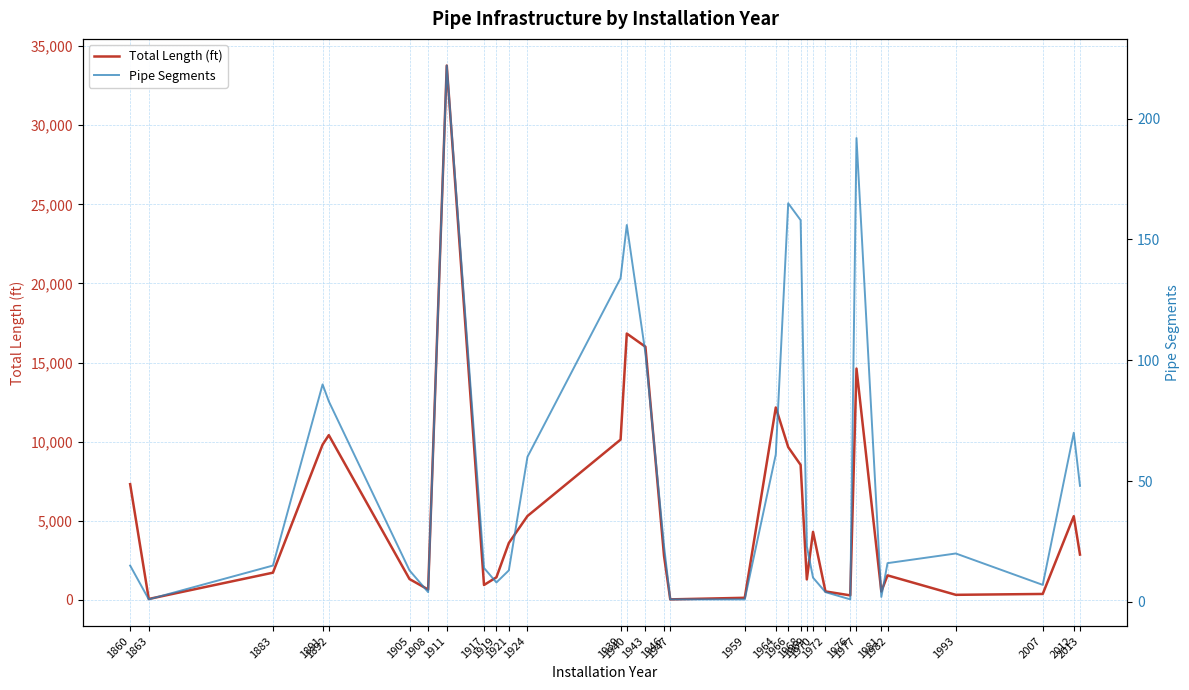

How many values in the Pipe Segments series are below 20?

16